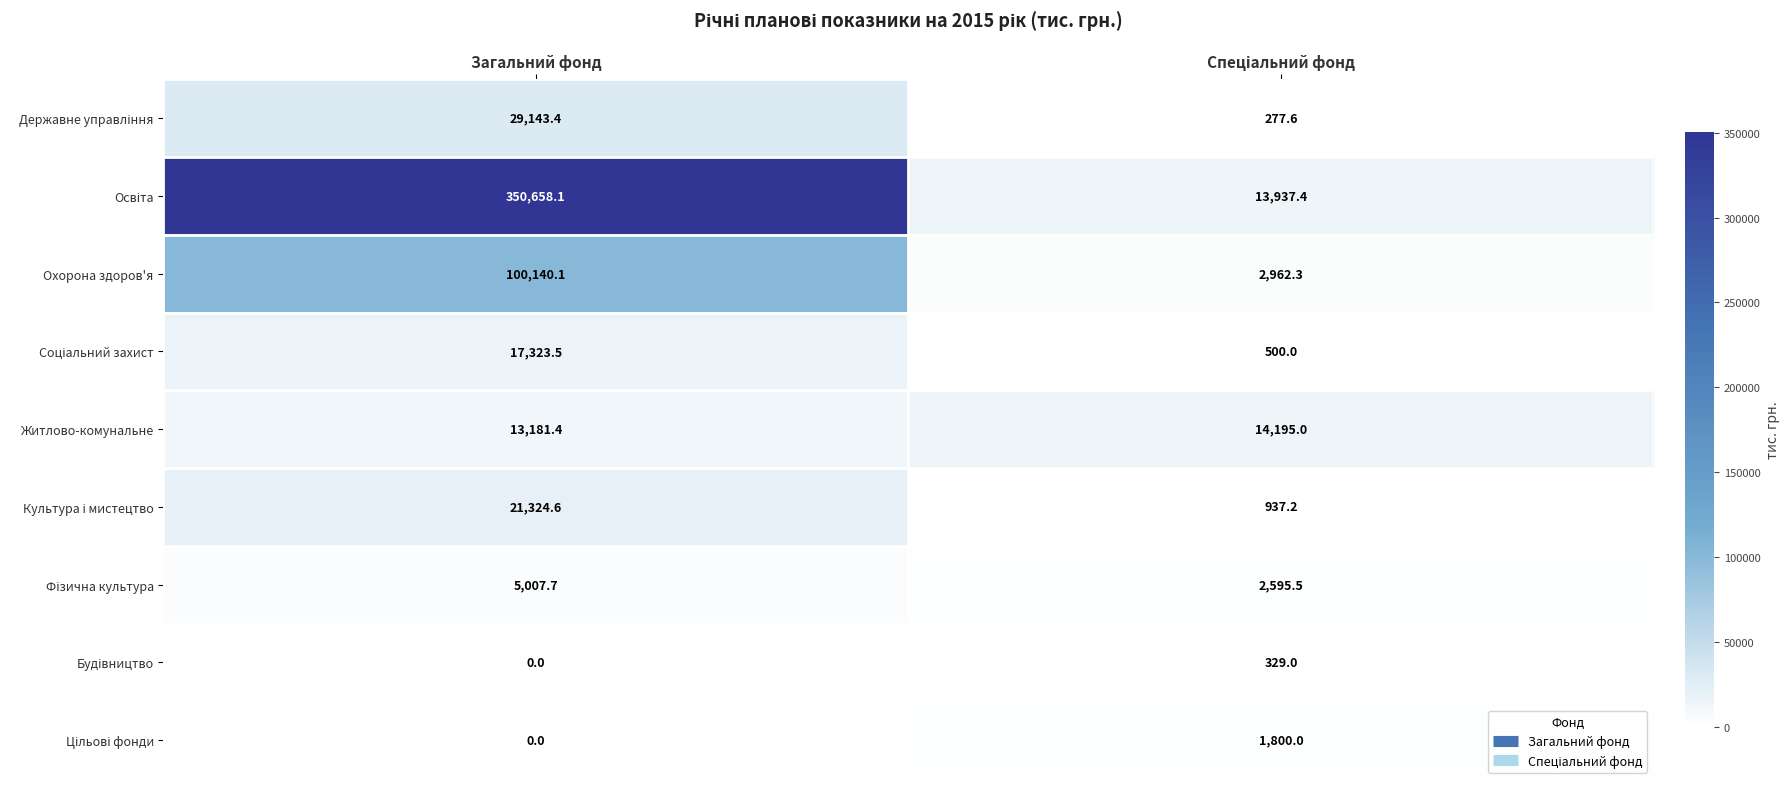

What is the spread (max minus min) of values at Загальний фонд?

350658.1